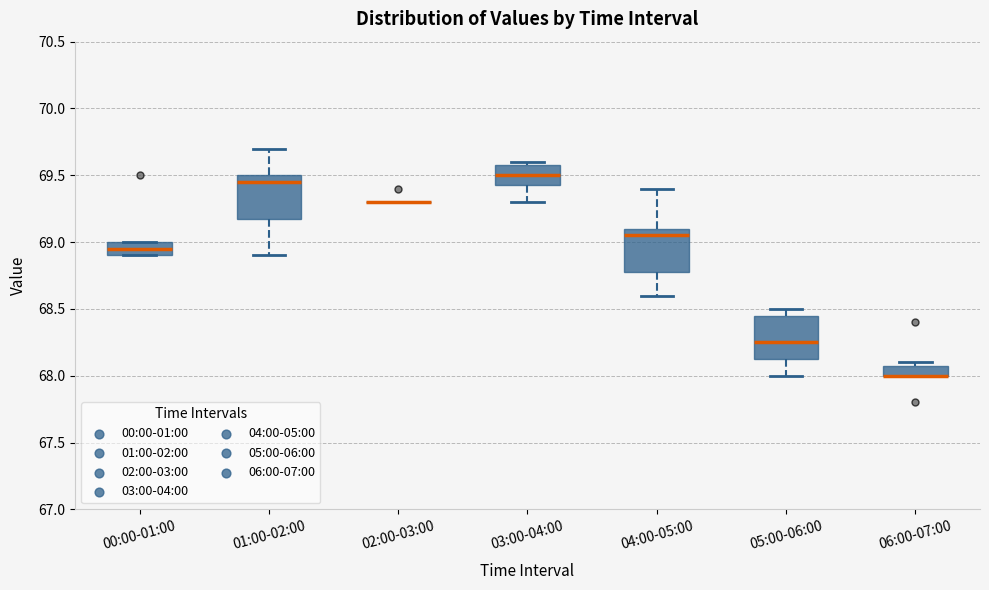

Where is the lower edge of the box for 03:00-04:00 on the y-axis? The values are not printed on the chart, so give them approximately, as read against the axis.

69.45